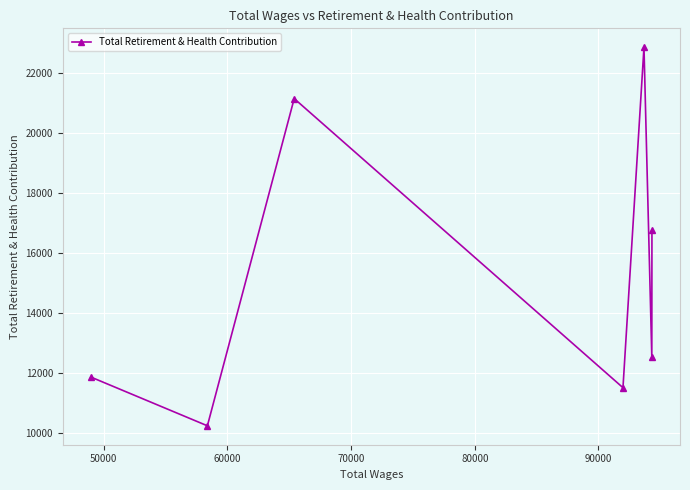

How many interior local peaks (higher than both neighbors) does the data have?

2